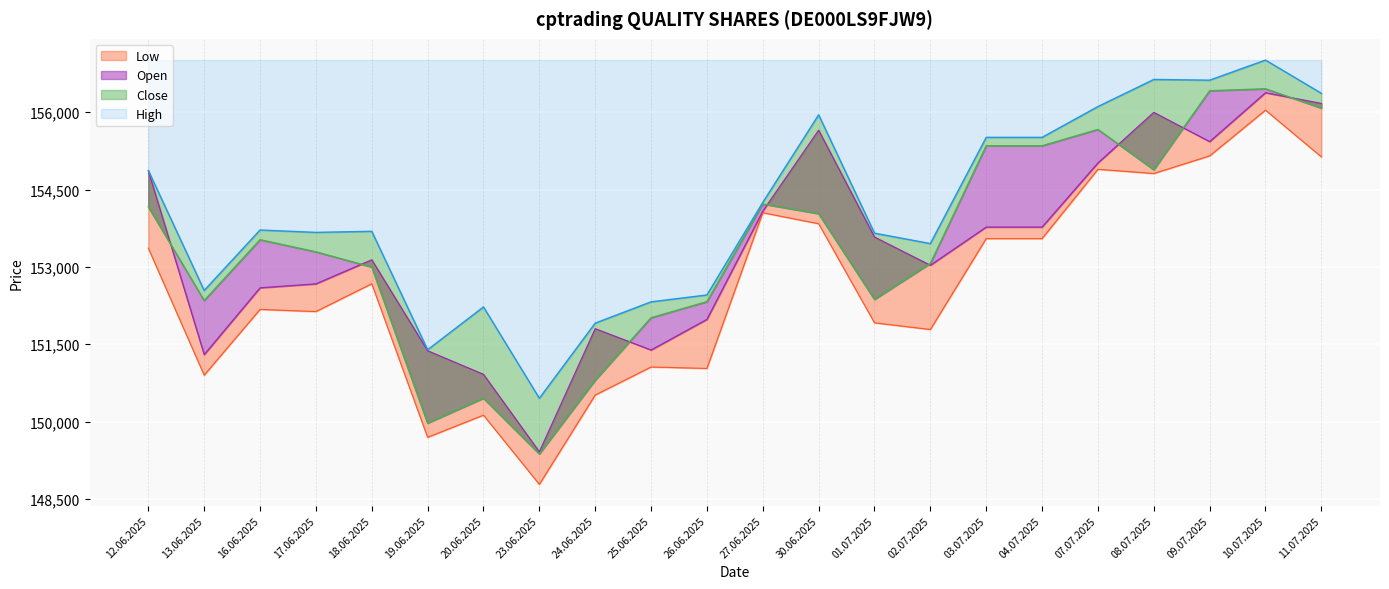

Rank the series at 01.07.2025 from lowest to highest value.

Low, Close, Open, High